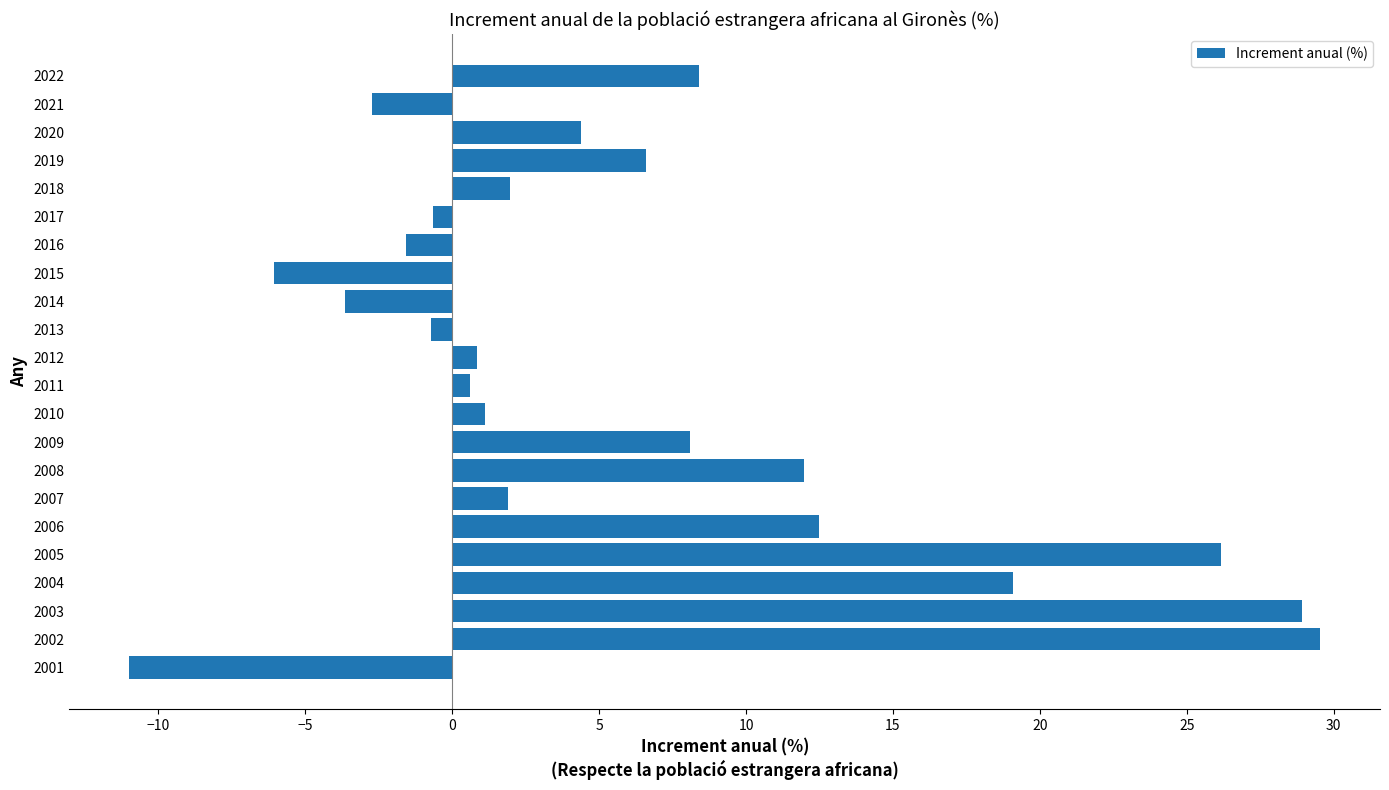

What is the difference between the second highest and minimum values?

39.9